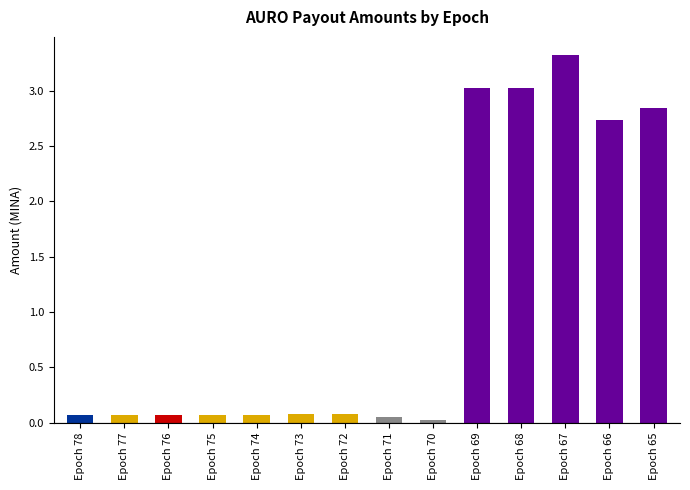

What is the change in value from Epoch 69 to Epoch 66?

-0.3